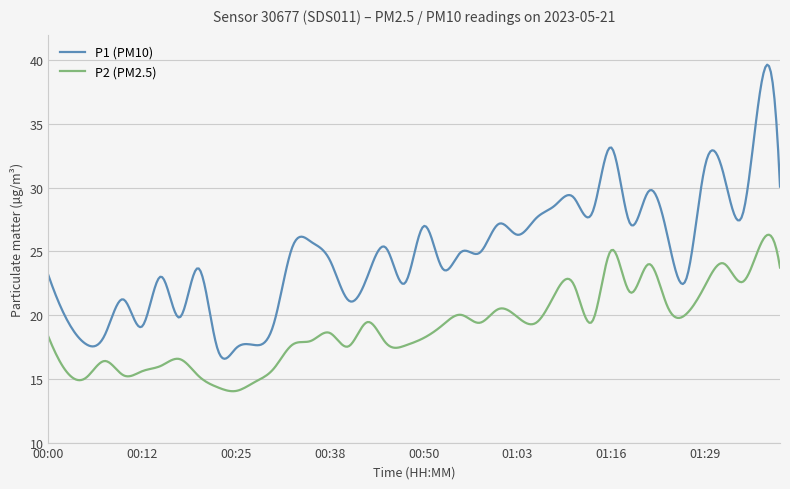

Which series has the widest spread of values?

P1 (PM10)